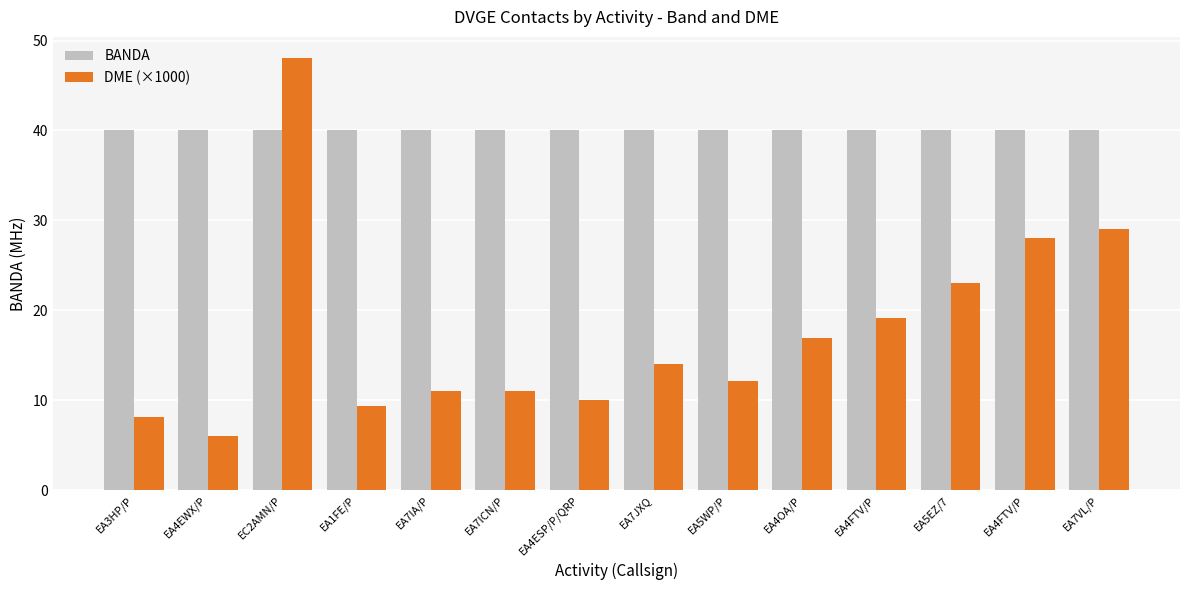

At how many categories does at least one series exceed 19?

14